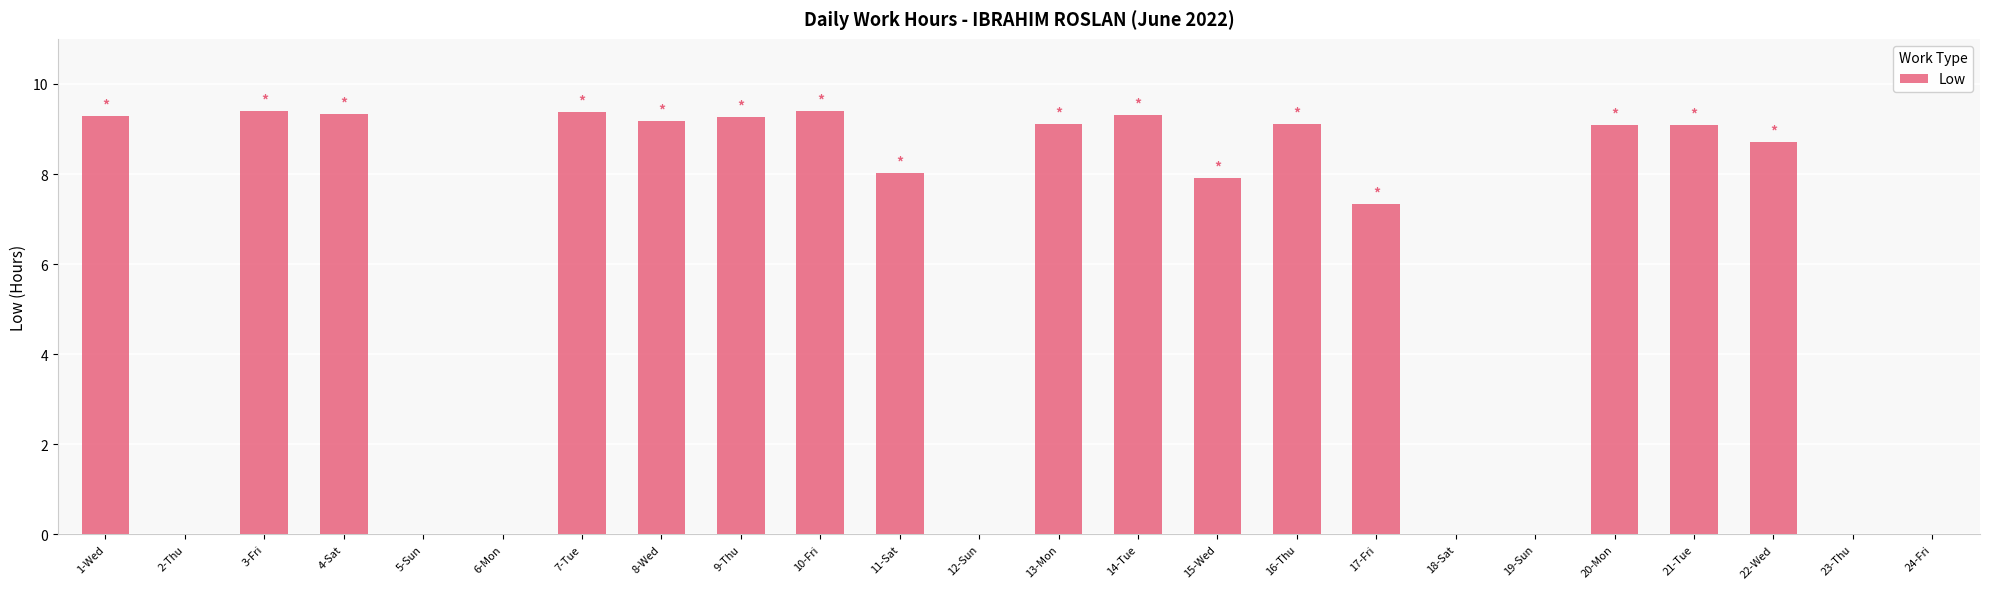

What is the ratio of the value at 22-Wed to the value at 20-Mon?

1.0